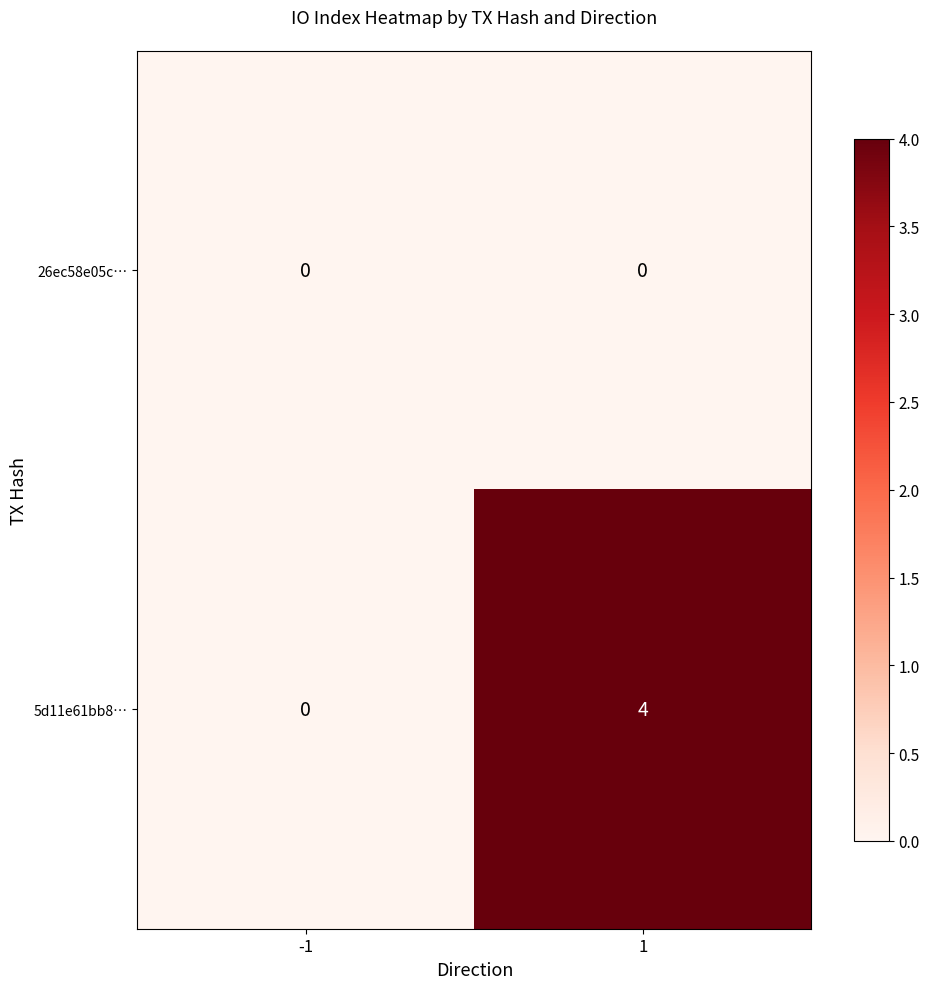

Which series changed the most between -1 and 1?

5d11e61bb8…